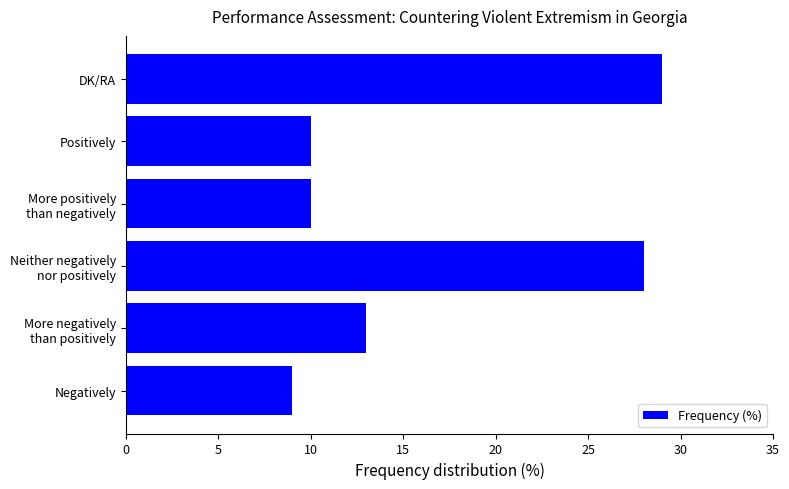

Which category has the lowest value across all series?

Negatively